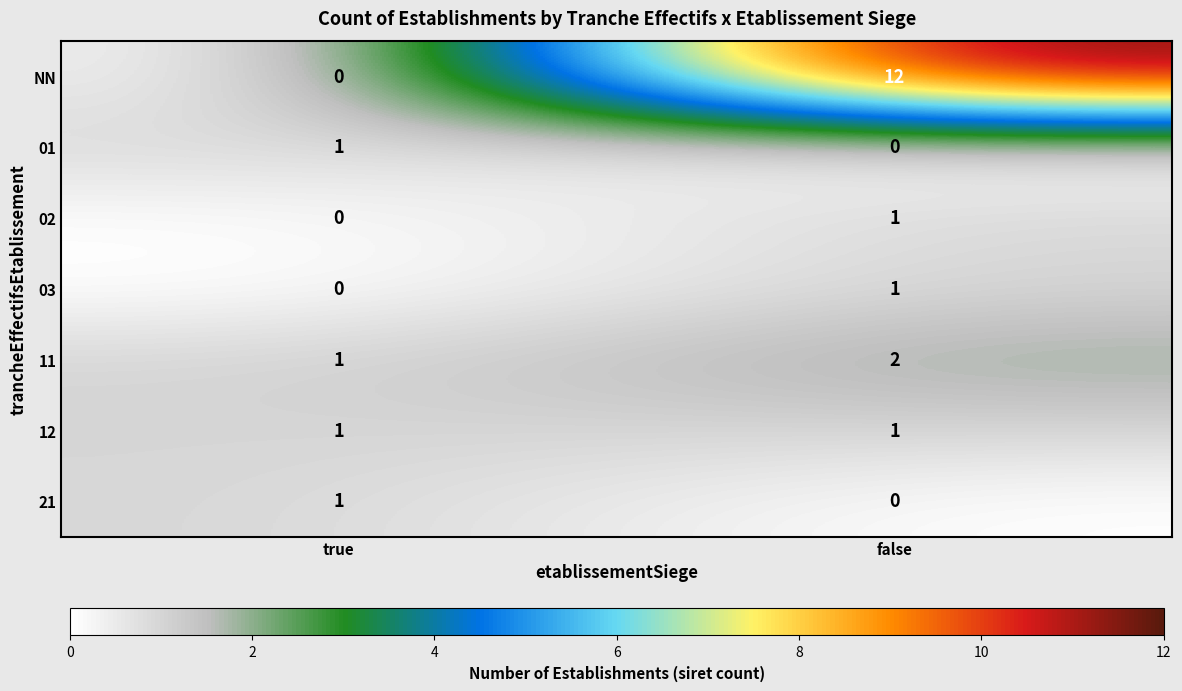

At which category is the sum across all series the highest?

false